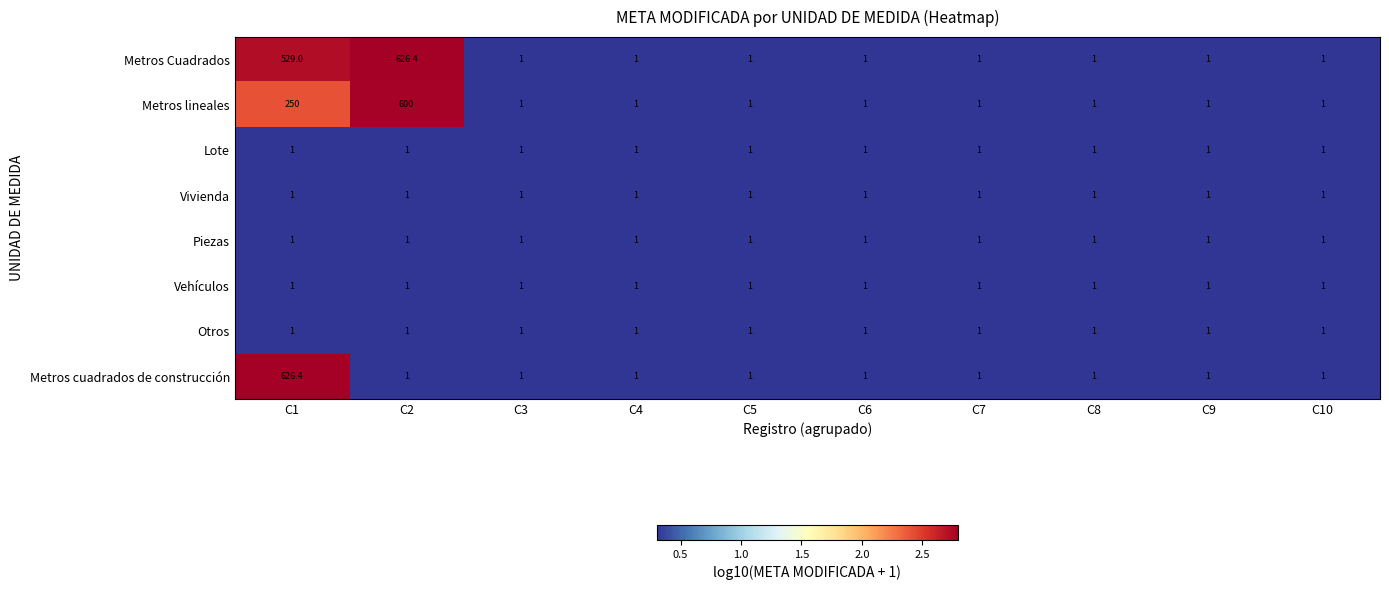

What is the greatest value displayed?

626.4